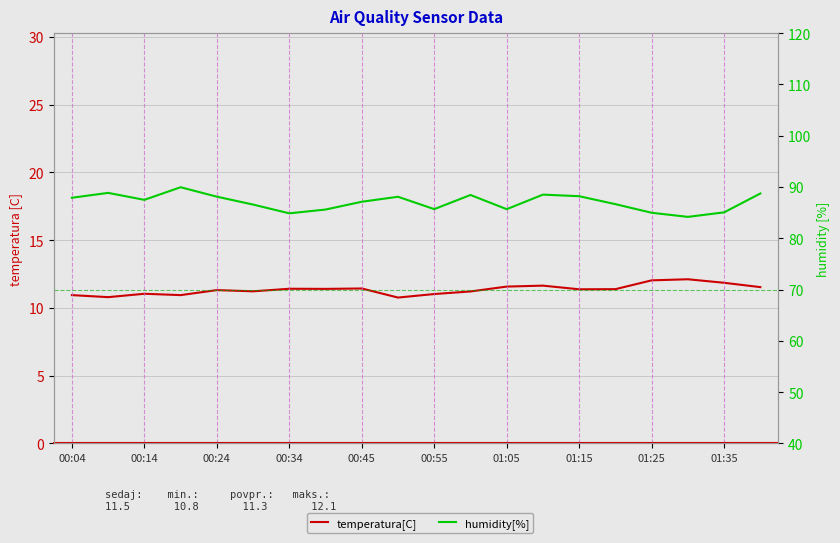

How many interior local valleys does the temperatura[C] series have?

6